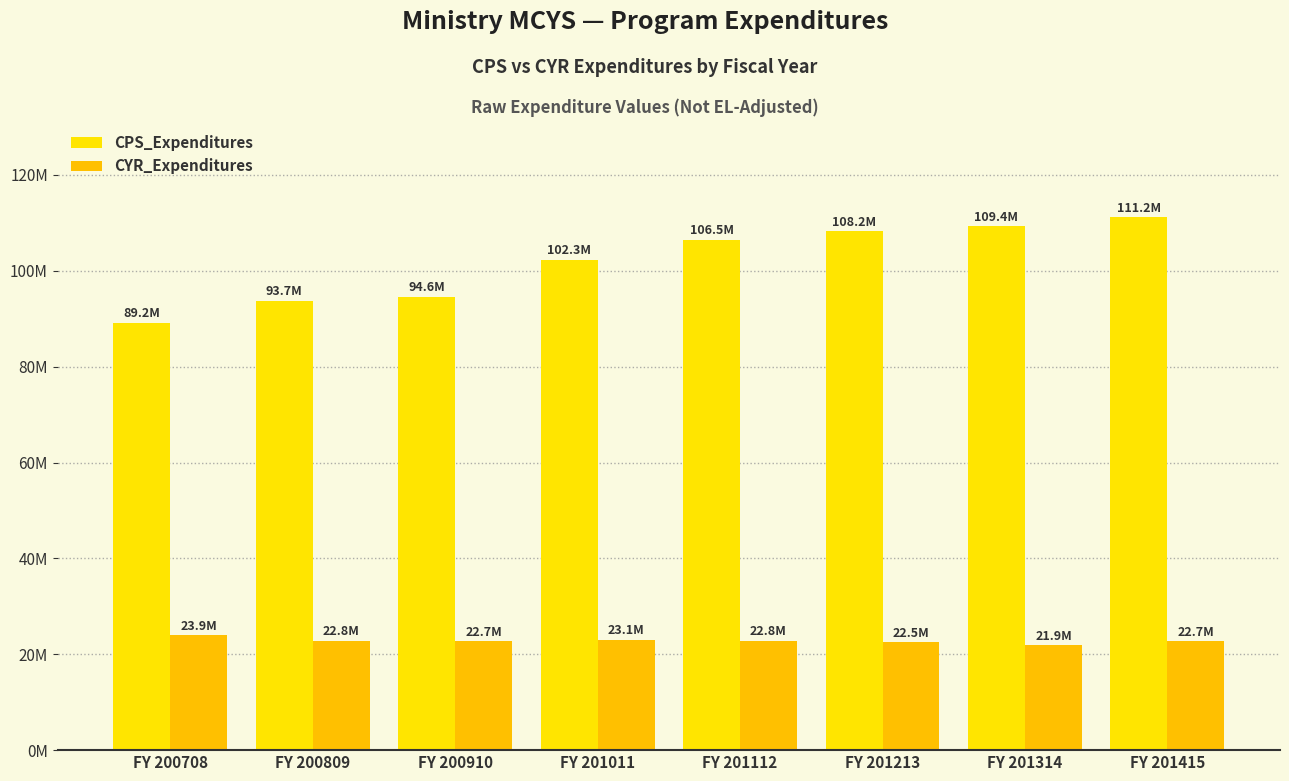

The value of CYR_Expenditures at FY 200708 is 33459409.4. True or false?

False